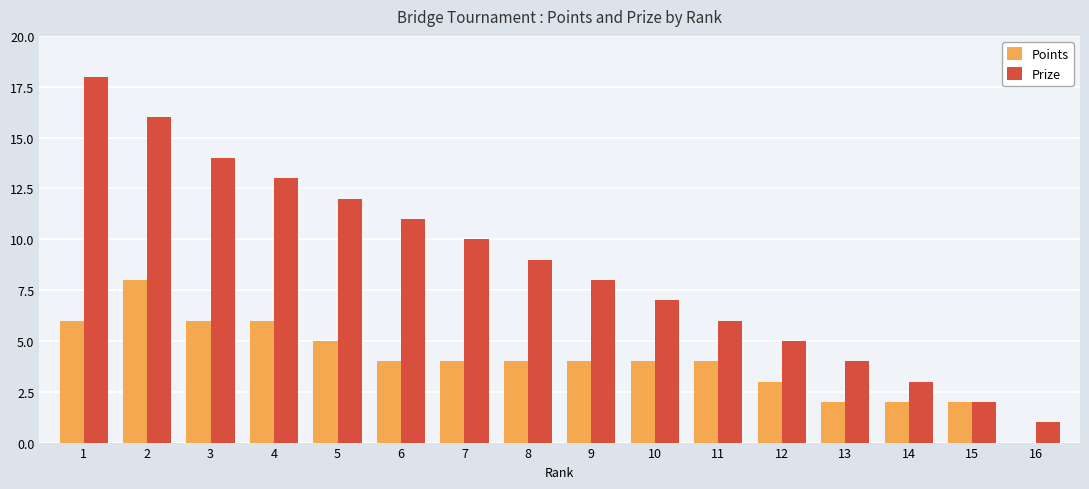

Which series changed the most between 2 and 14?

Prize